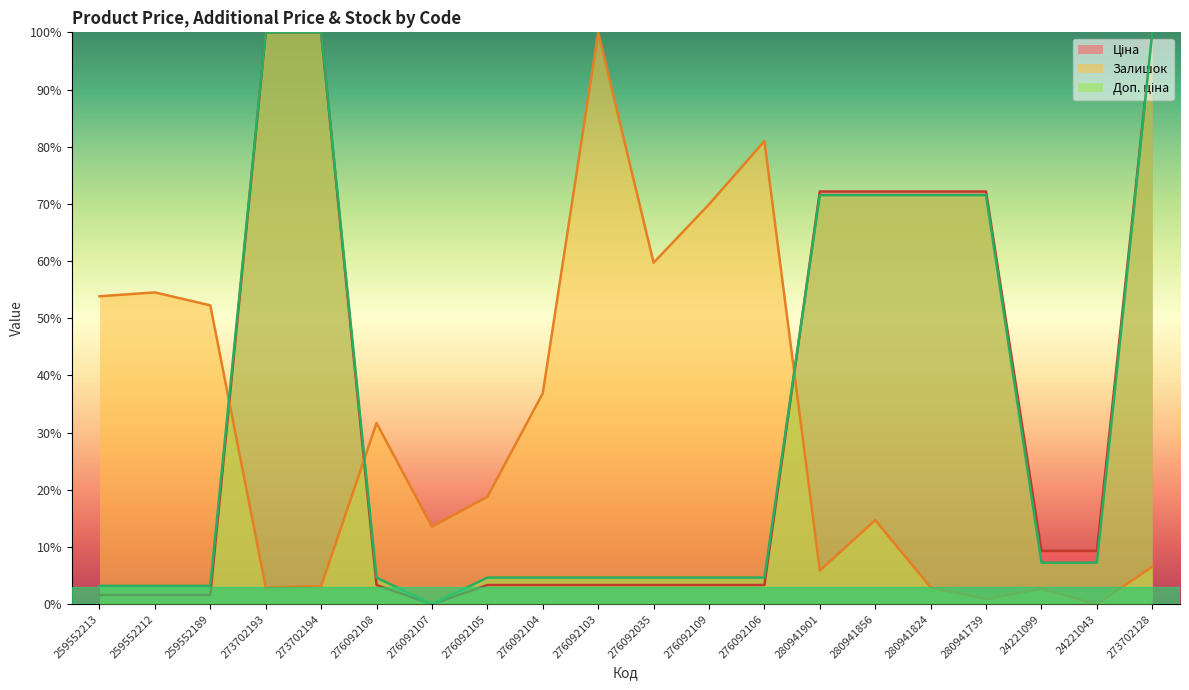

What are all the series names shown in the legend?

Ціна, Залишок, Доп. ціна